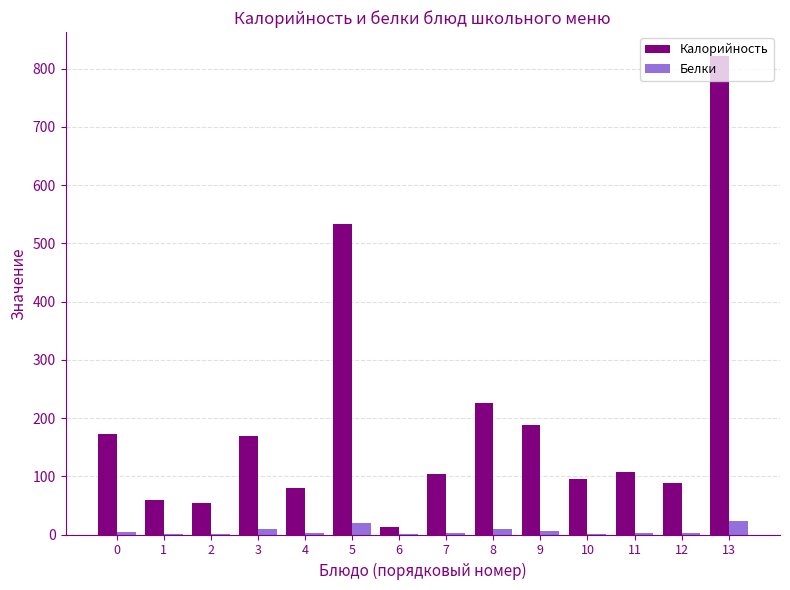

Is the value of Калорийность at 3 greater than the value of Белки at 8?

Yes